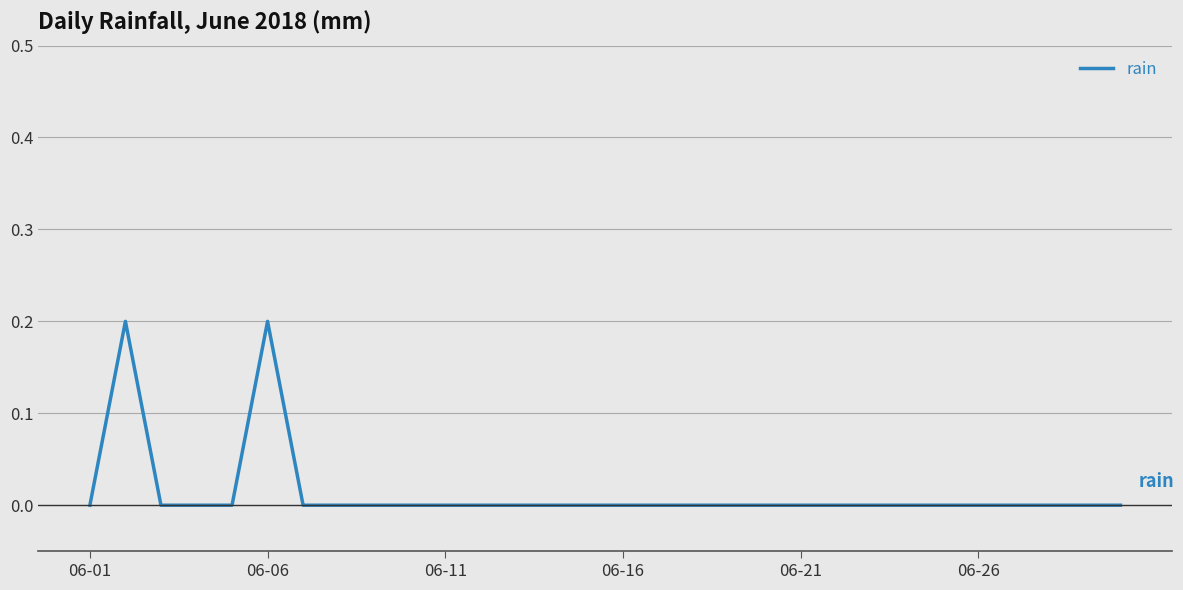

Reading left to right, what are all the values shown in this chart?

0.0	0.2	0.0	0.0	0.0	0.2	0.0	0.0	0.0	0.0	0.0	0.0	0.0	0.0	0.0	0.0	0.0	0.0	0.0	0.0	0.0	0.0	0.0	0.0	0.0	0.0	0.0	0.0	0.0	0.0